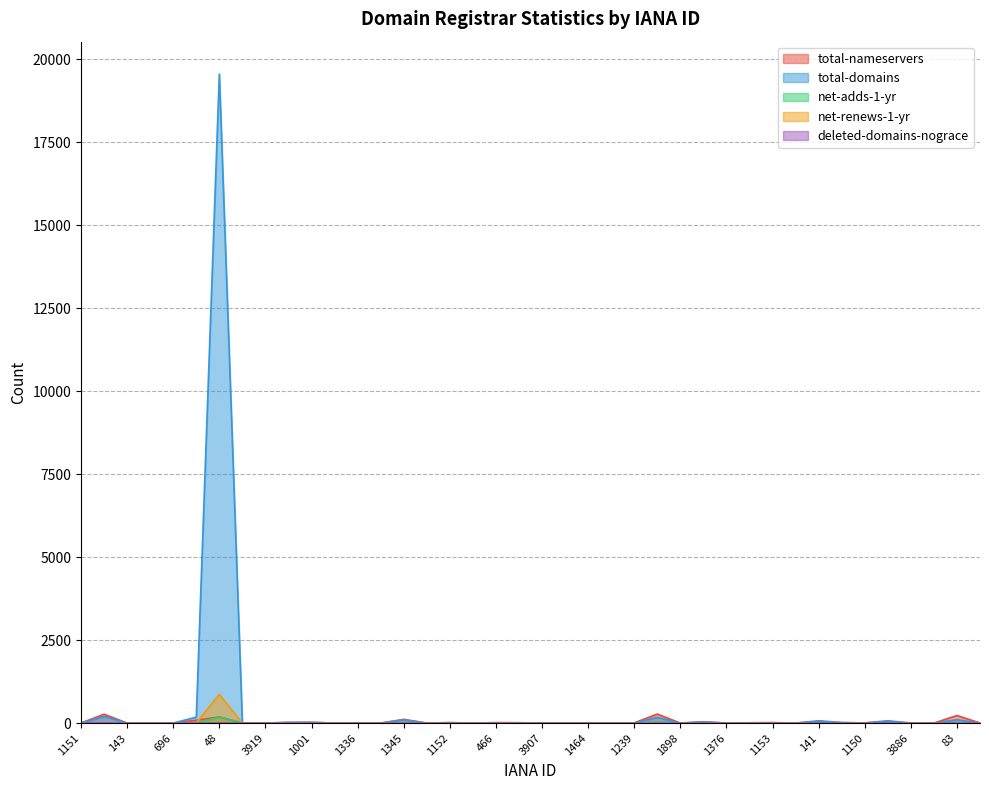

At which category does total-nameservers reach its first local peak?

625